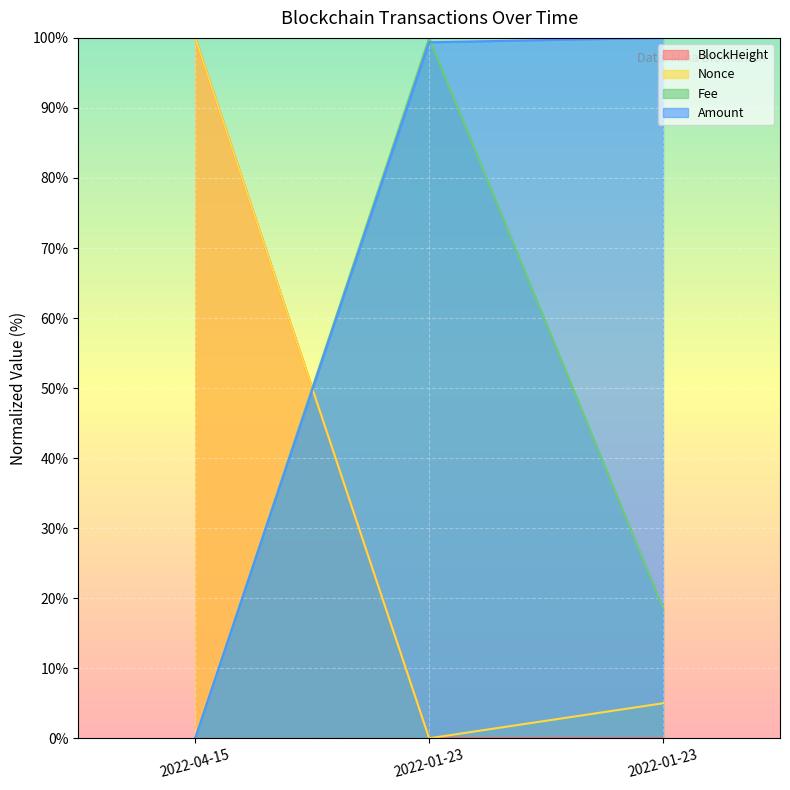

What are all the series names shown in the legend?

BlockHeight, Nonce, Fee, Amount